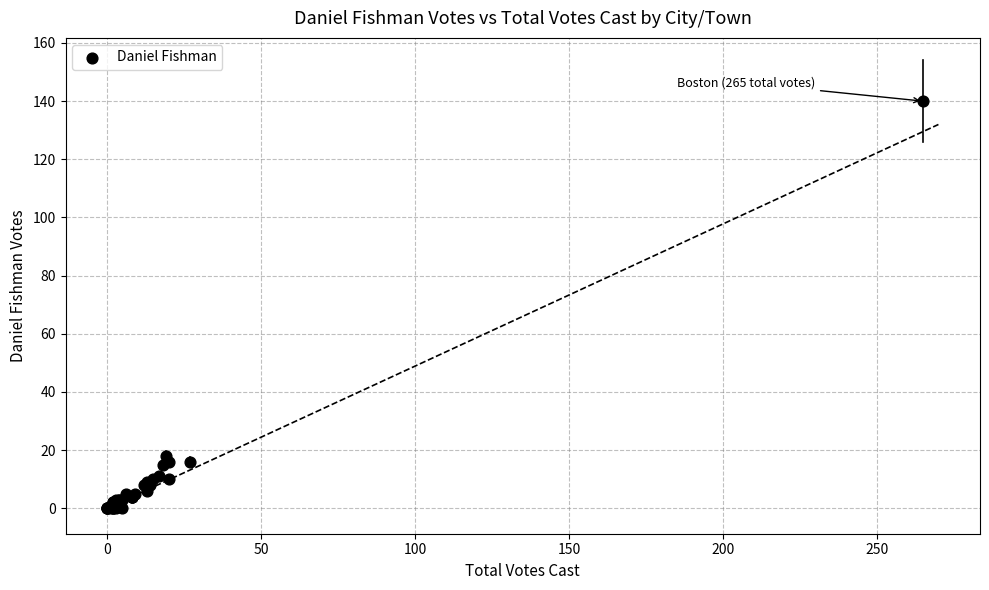

What Y value in the scatter plot is closest to 70?

18